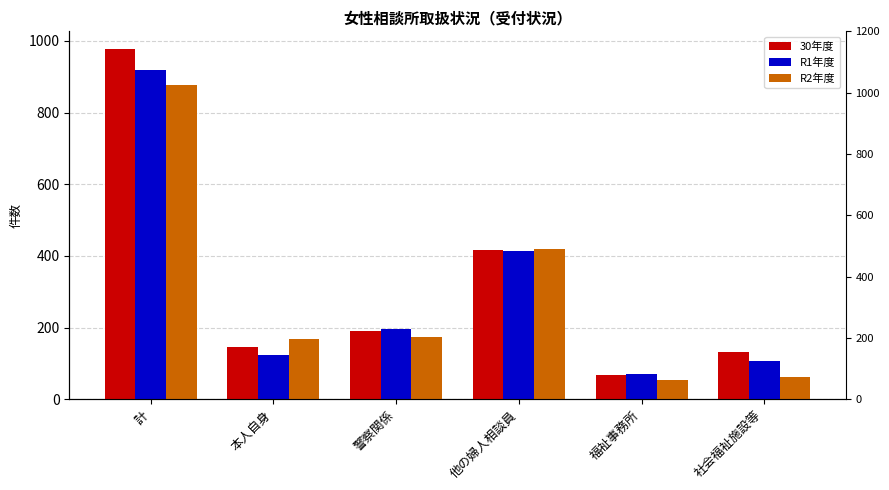

What are all the series names shown in the legend?

30年度, R1年度, R2年度